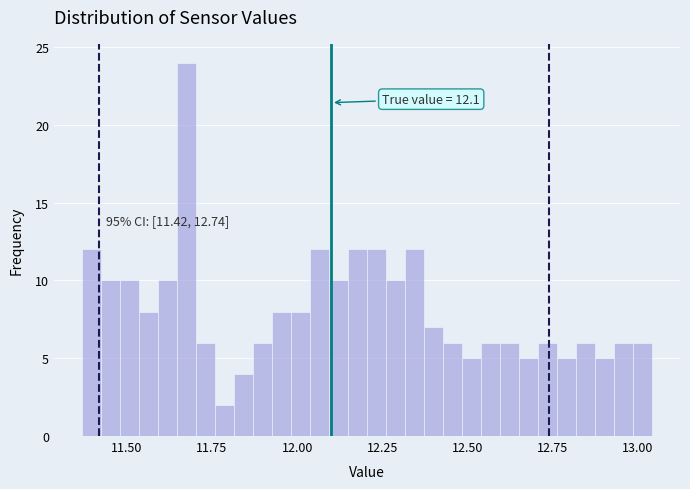

Read against the x-axis, roughly where is the centre of the tallest bar?

11.70